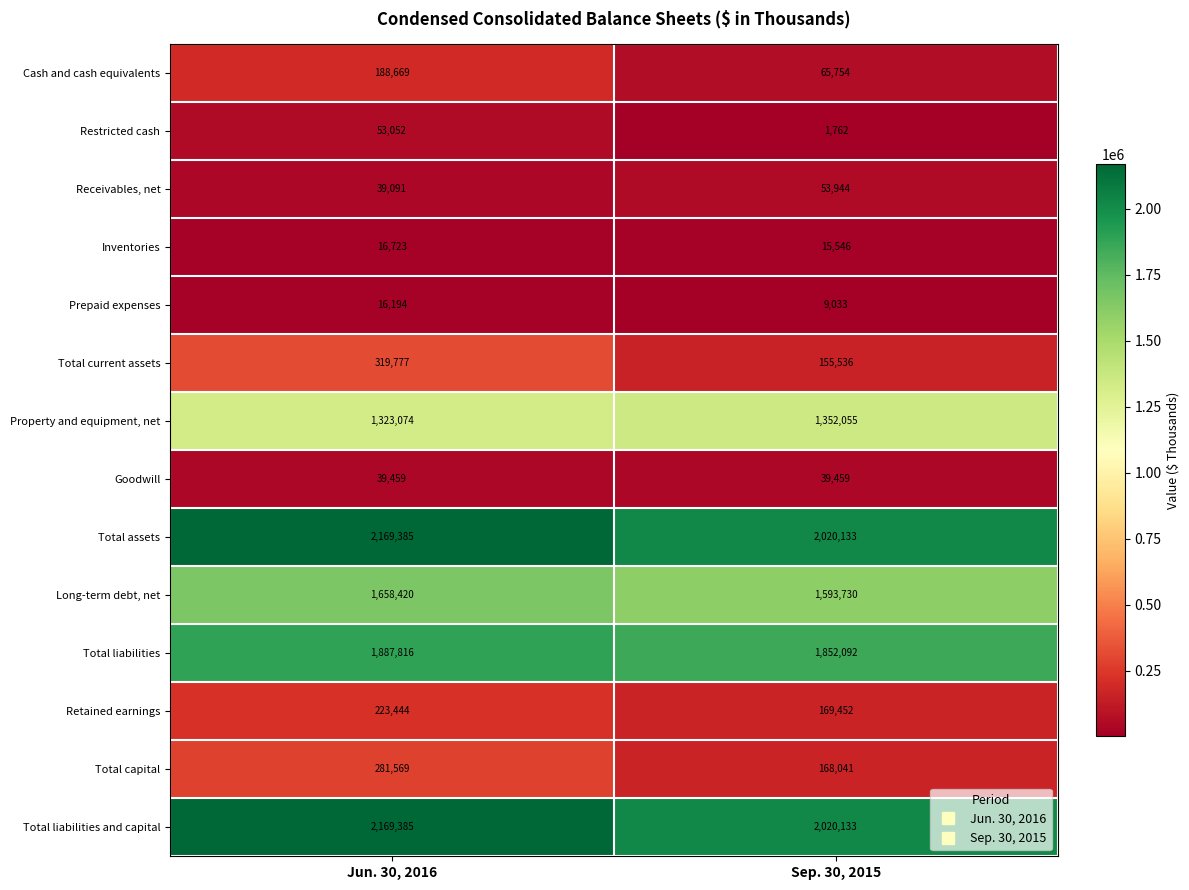

Reading left to right, extract all data points from this chart.

Cash and cash equivalents: Jun. 30, 2016=188669	Sep. 30, 2015=65754
Restricted cash: Jun. 30, 2016=53052	Sep. 30, 2015=1762
Receivables, net: Jun. 30, 2016=39091	Sep. 30, 2015=53944
Inventories: Jun. 30, 2016=16723	Sep. 30, 2015=15546
Prepaid expenses: Jun. 30, 2016=16194	Sep. 30, 2015=9033
Total current assets: Jun. 30, 2016=319777	Sep. 30, 2015=155536
Property and equipment, net: Jun. 30, 2016=1323074	Sep. 30, 2015=1352055
Goodwill: Jun. 30, 2016=39459	Sep. 30, 2015=39459
Total assets: Jun. 30, 2016=2169385	Sep. 30, 2015=2020133
Long-term debt, net: Jun. 30, 2016=1658420	Sep. 30, 2015=1593730
Total liabilities: Jun. 30, 2016=1887816	Sep. 30, 2015=1852092
Retained earnings: Jun. 30, 2016=223444	Sep. 30, 2015=169452
Total capital: Jun. 30, 2016=281569	Sep. 30, 2015=168041
Total liabilities and capital: Jun. 30, 2016=2169385	Sep. 30, 2015=2020133